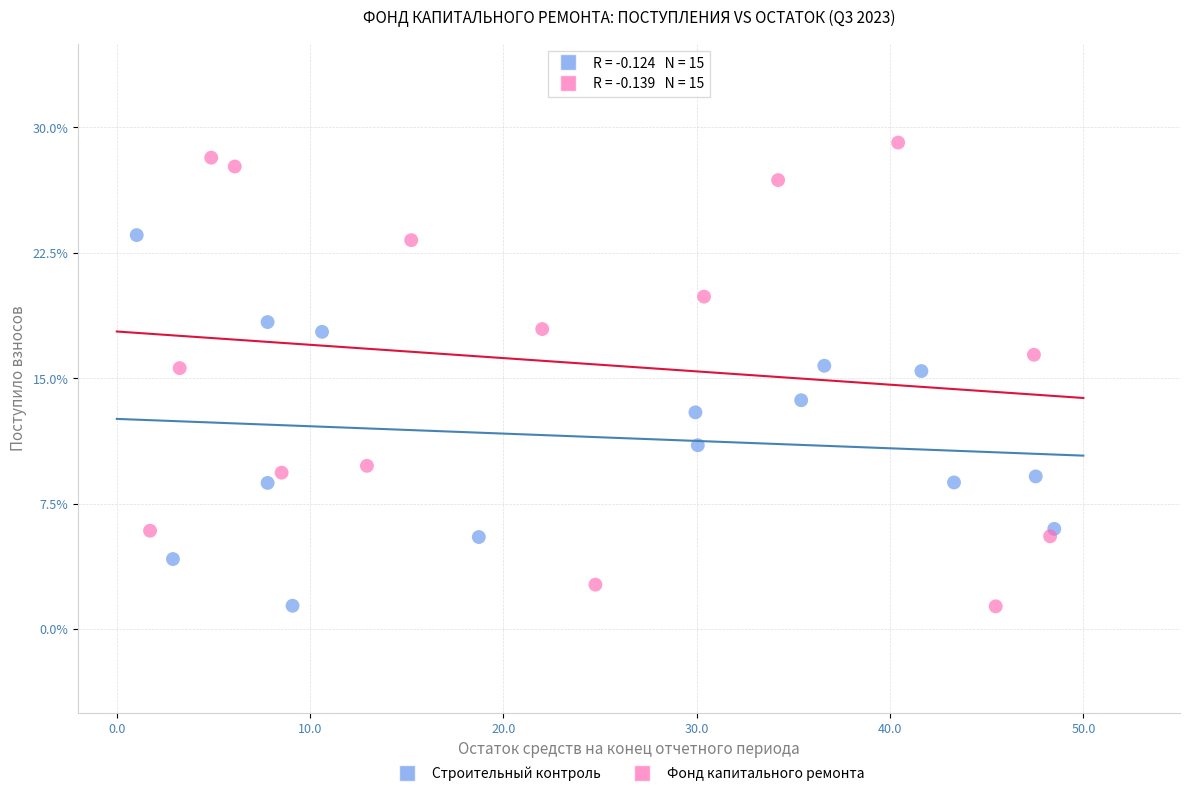

Which series has the widest spread of Y values?

Фонд капитального ремонта